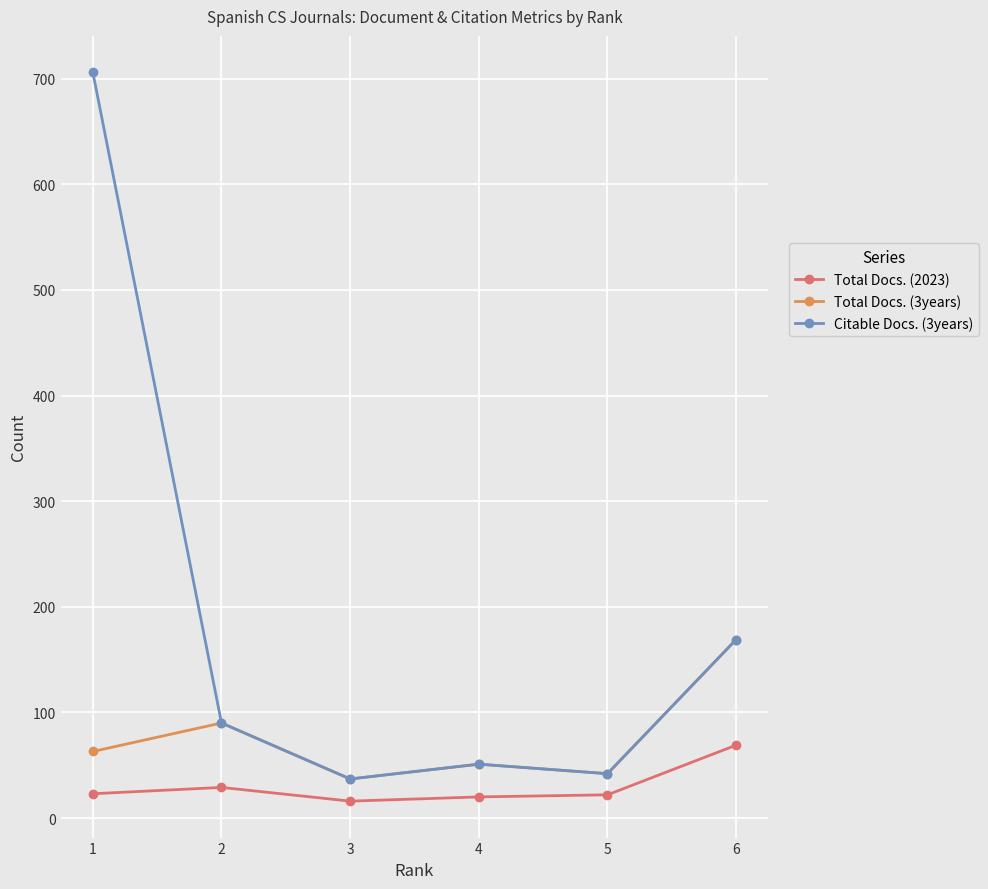

What is the maximum value for Total Docs. (3years)?

169